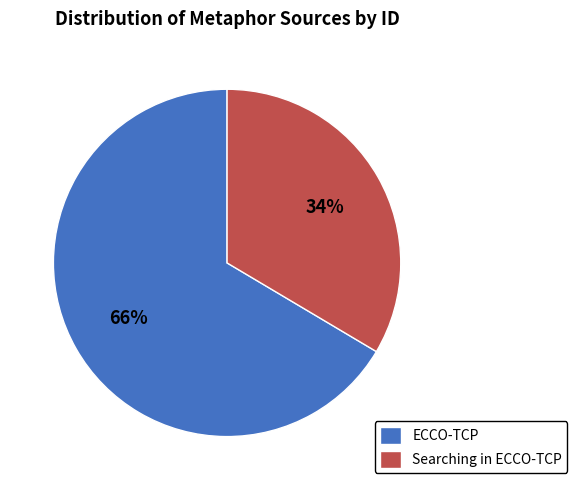

Which category has the biggest portion of the pie?

ECCO-TCP